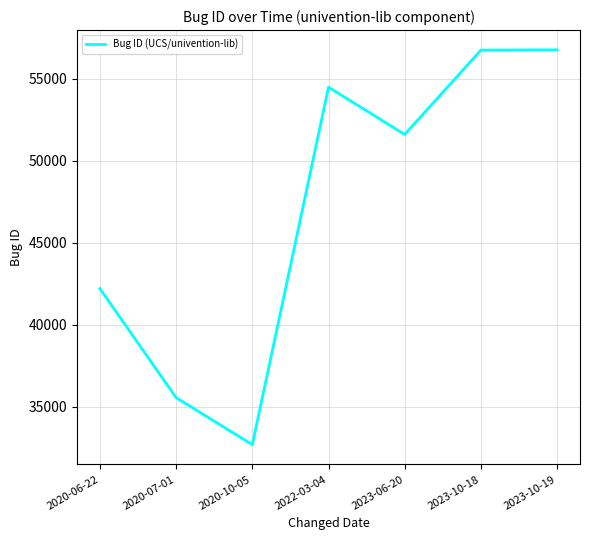

What is the maximum value shown in the chart?

56752